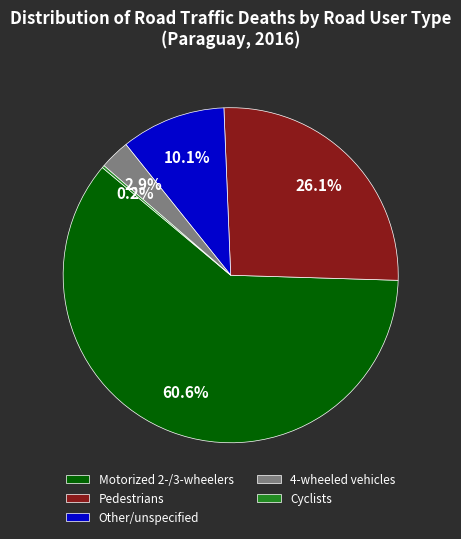

What percentage is NOT represented by 4-wheeled vehicles?

97.1%